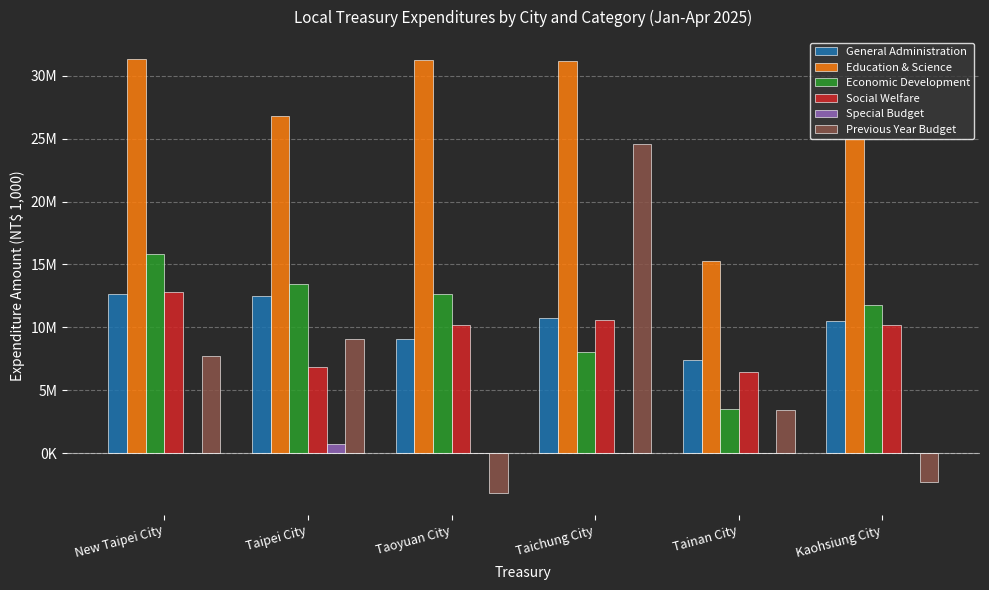

What position from the right is Kaohsiung City?

1